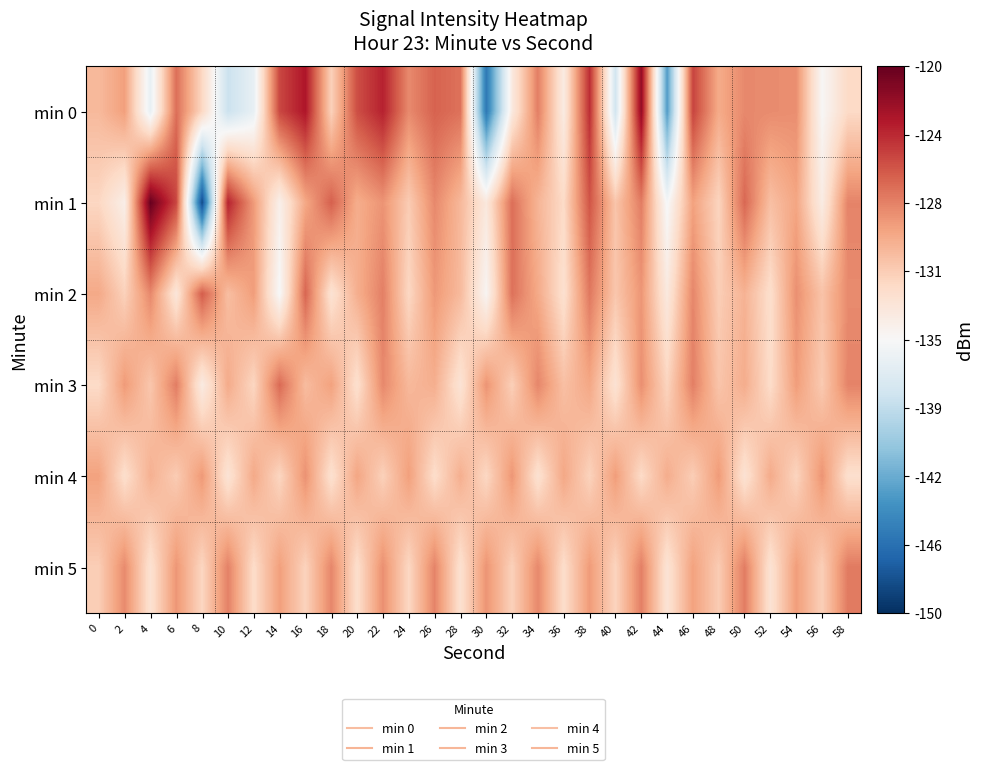

Which series has the largest total across all categories?

min 1